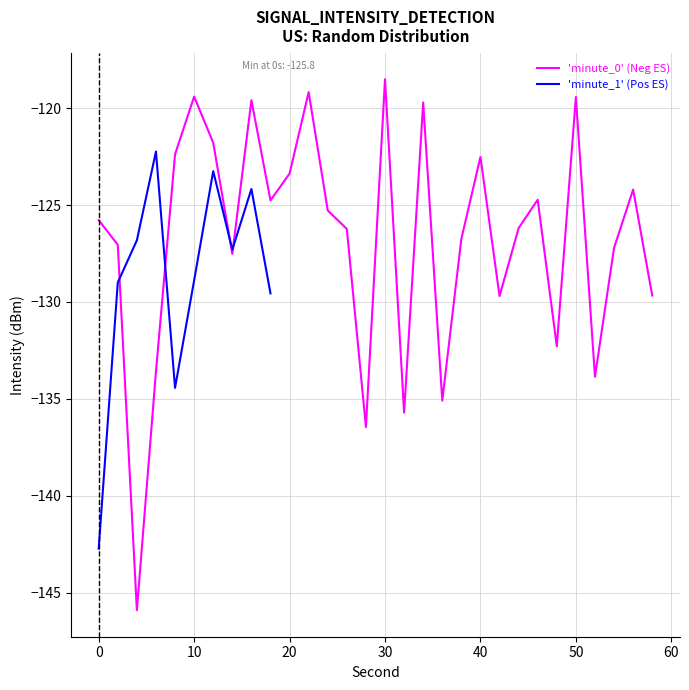

The 'minute_0' (Neg ES) series shows -37.5 at 10. True or false?

False